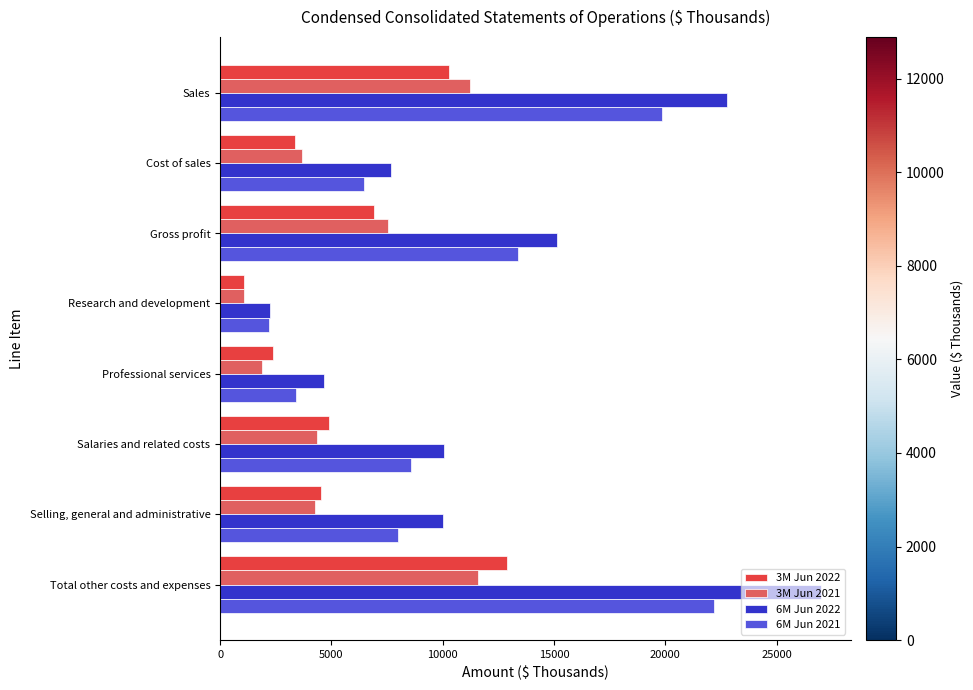

Which label corresponds to the largest value in the chart?

Total other costs and expenses